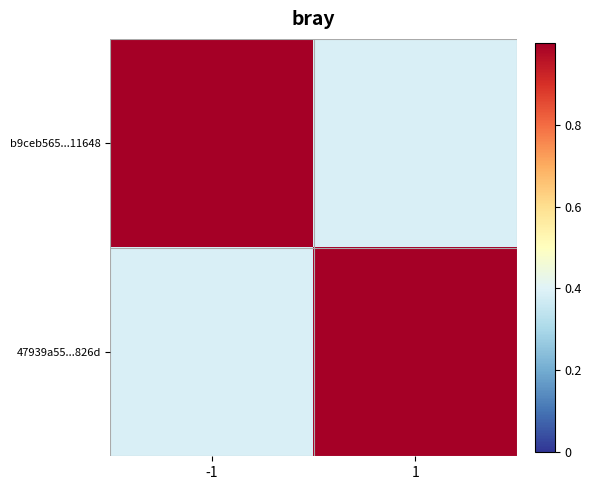

Which series has the largest total across all categories?

b9ceb565...11648